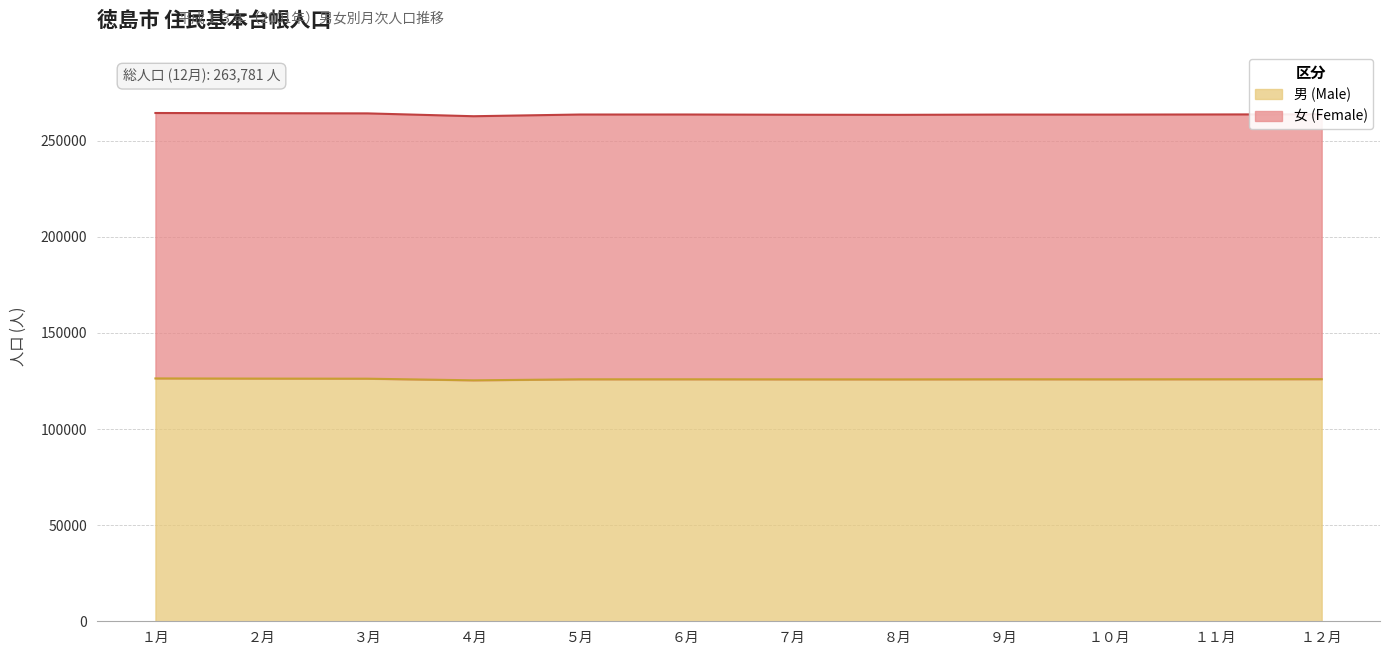

What is the value of the 男 (Male) point at the 8th from the left?

125848